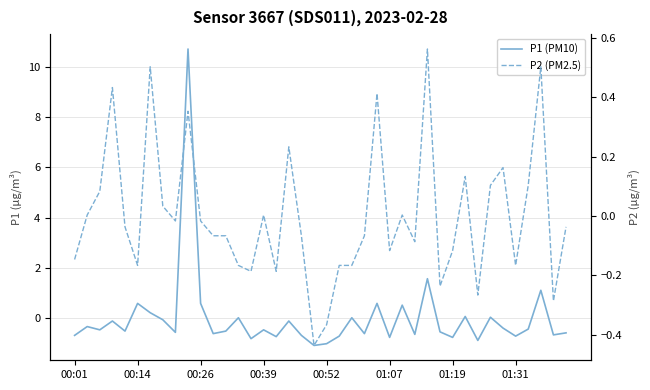

What is the maximum value shown in the chart?

10.7